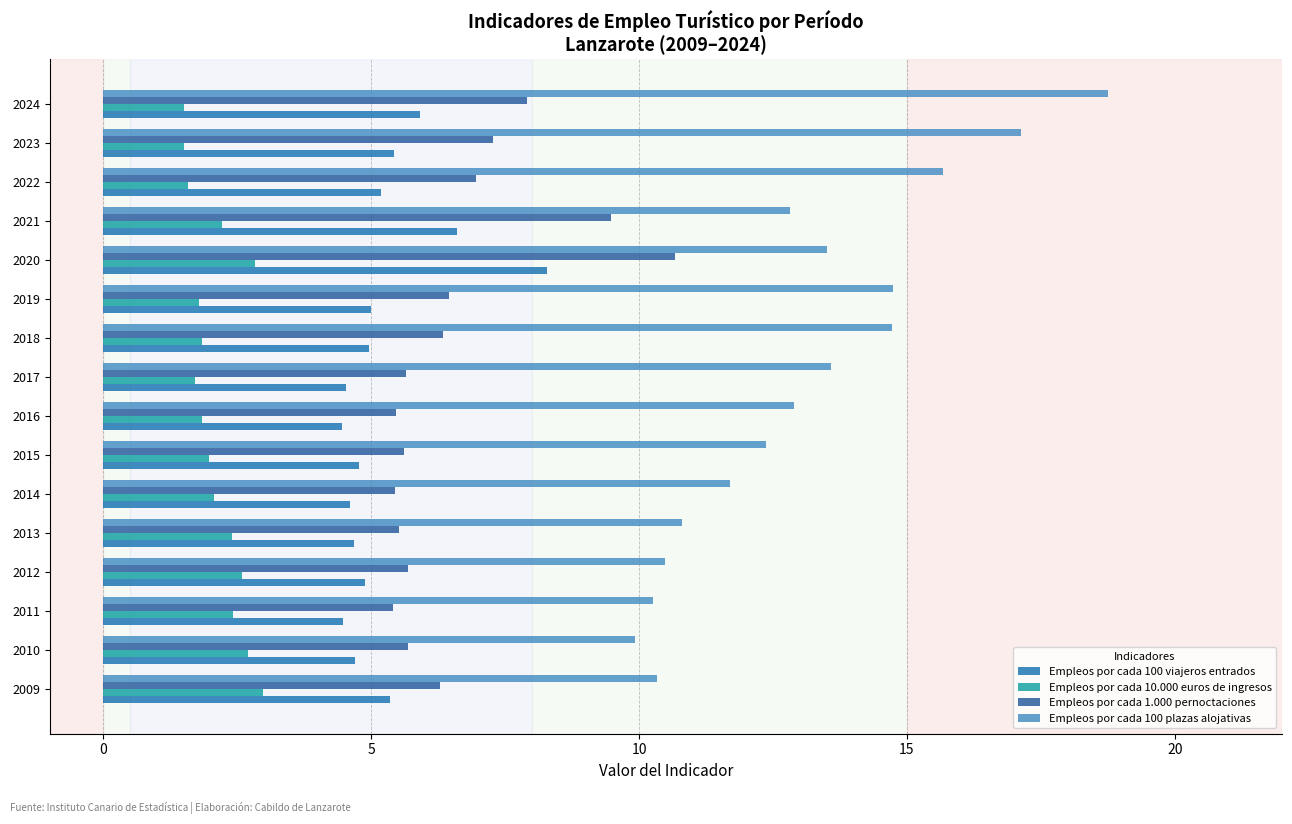

What is the sum of all Empleos por cada 10.000 euros de ingresos values?

34.0